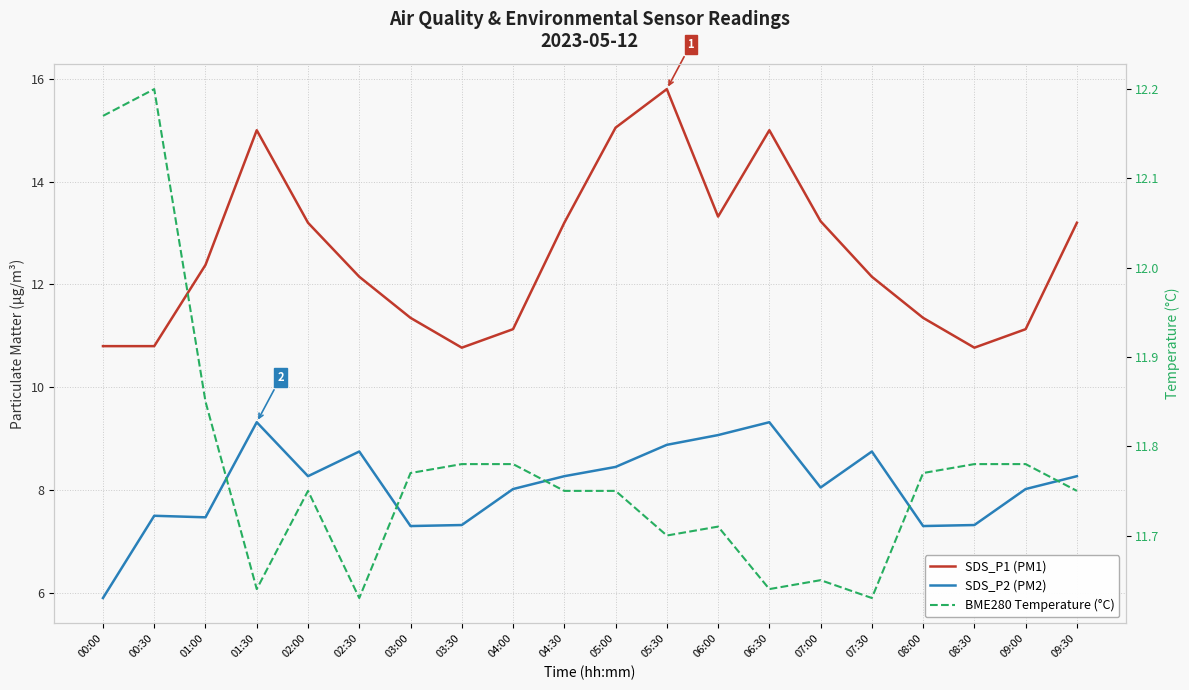

True or false: SDS_P1 (PM1) and BME280 Temperature (°C) cross at least once.

True